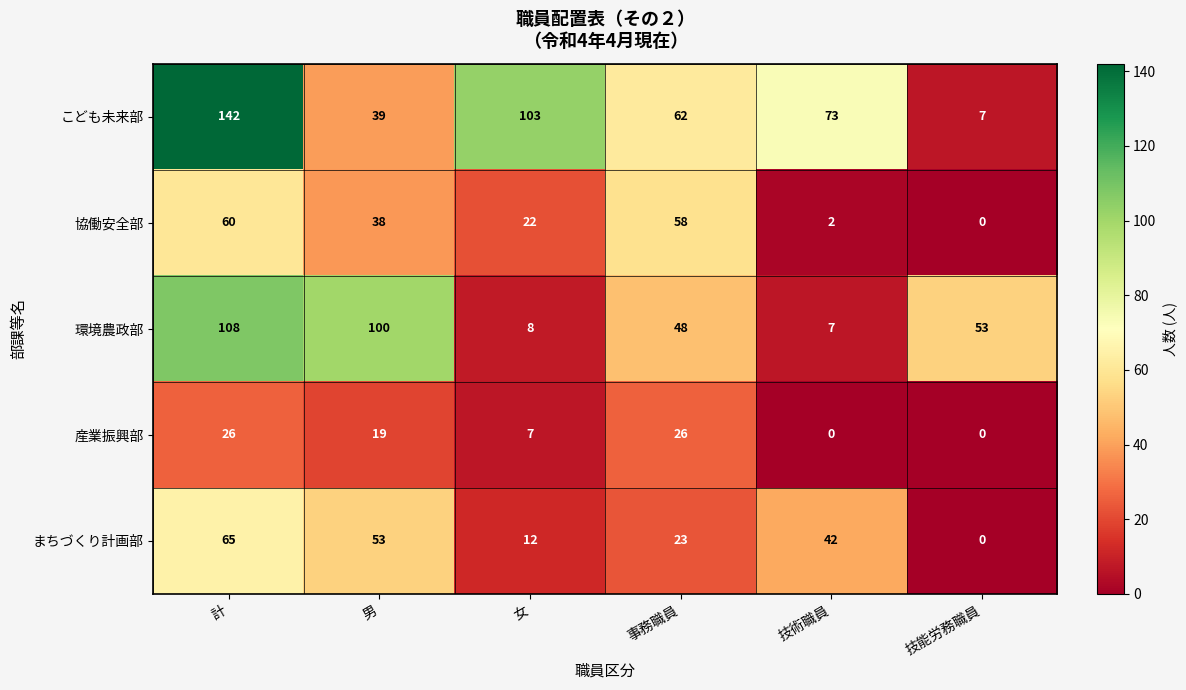

Rank the series by their maximum value, from lowest to highest.

産業振興部, 協働安全部, まちづくり計画部, 環境農政部, こども未来部